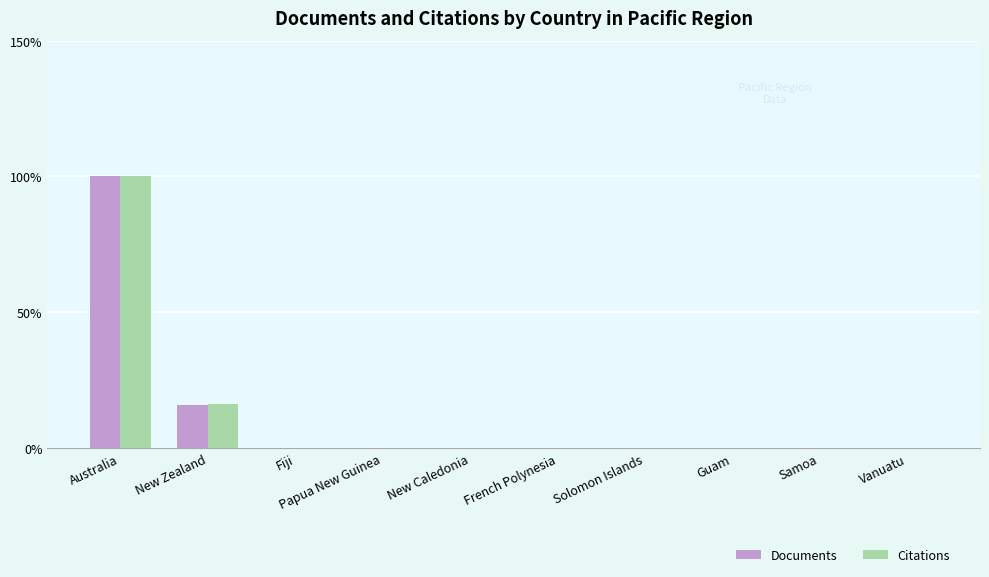

At which label does Citations reach its peak?

Australia